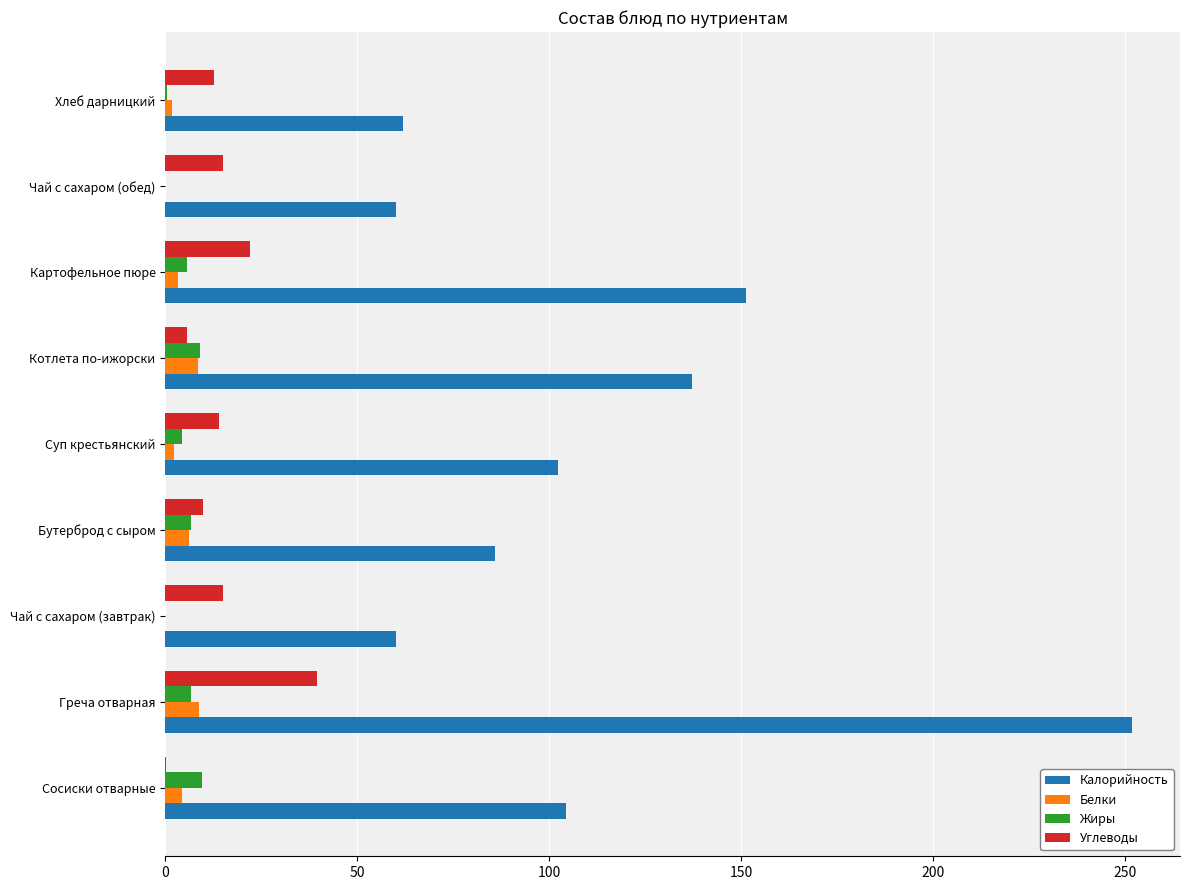

Which series has the largest total across all categories?

Калорийность